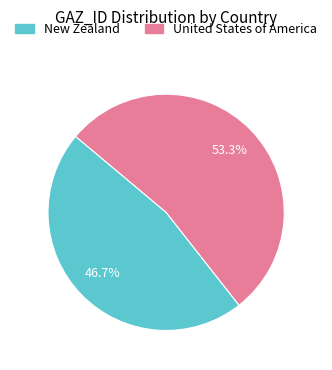

To the nearest percent, what is the difference between the New Zealand and United States of America slice percentages?

7%